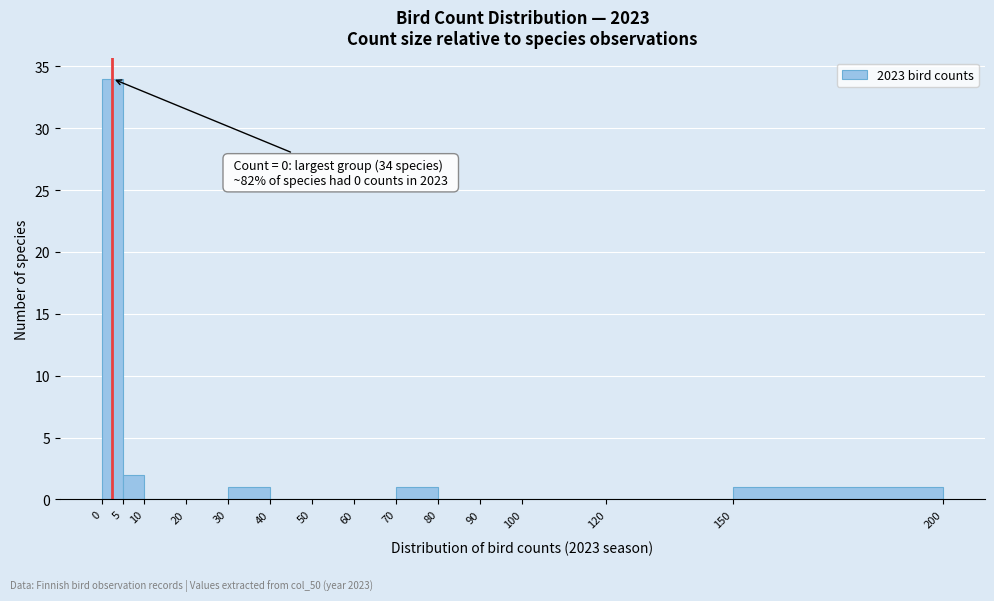

Which range on the x-axis has the tallest bar?

0 to 5